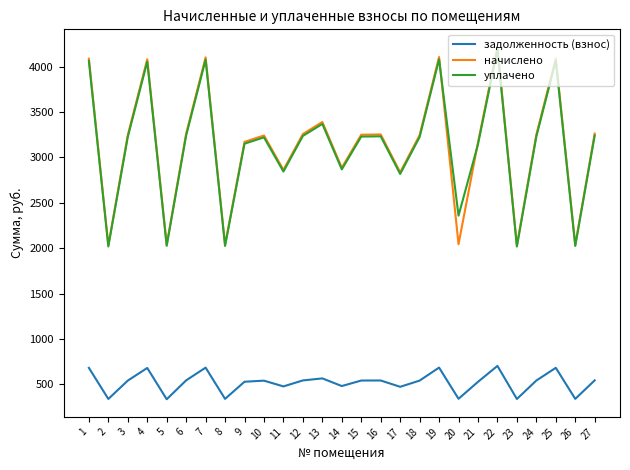

How many values in the уплачено series are below 3226?

13